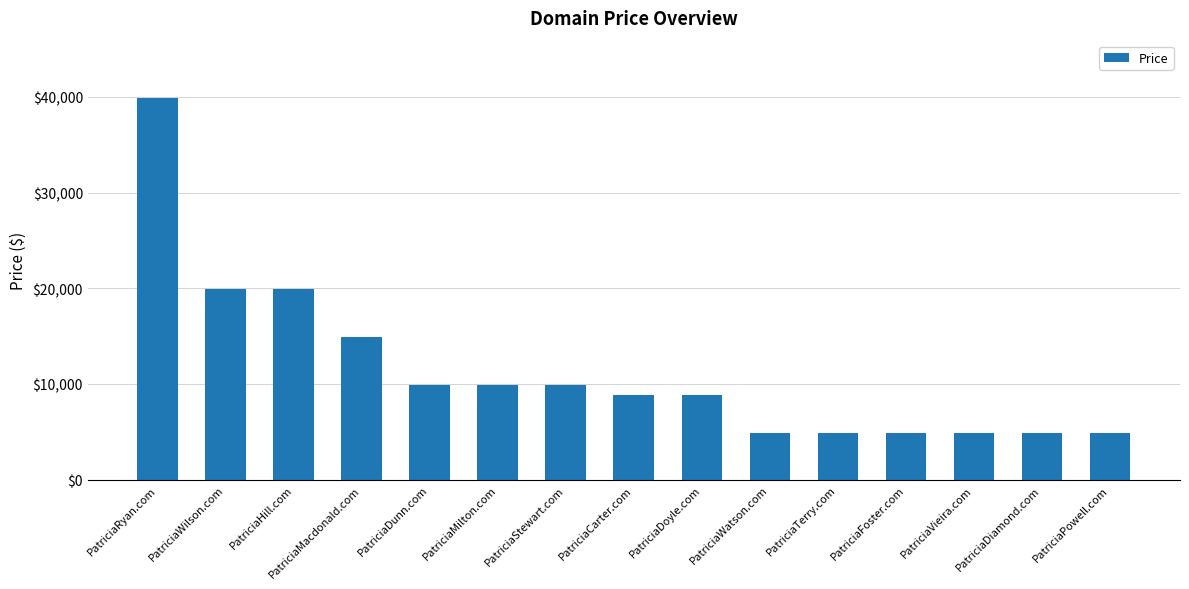

What is the difference between the values at PatriciaMacdonald.com and PatriciaVieira.com?

10000